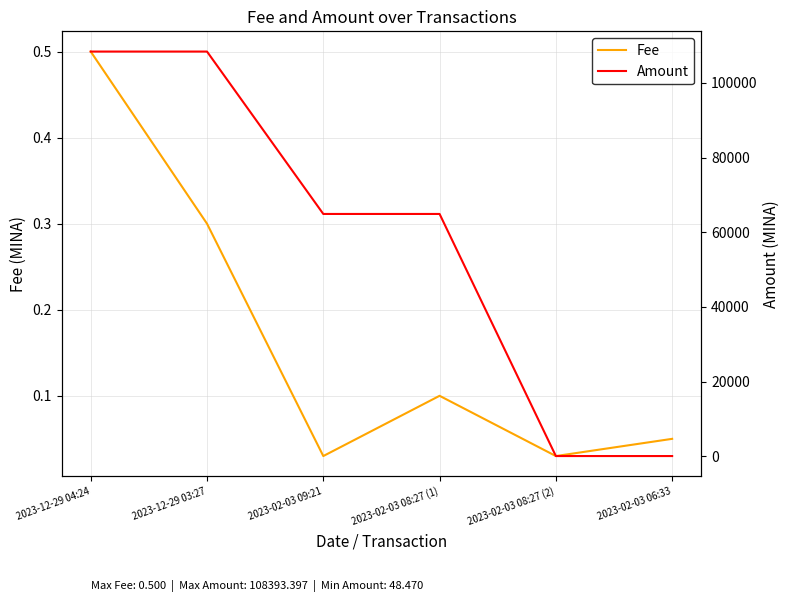

How many distinct data groups are displayed?

2